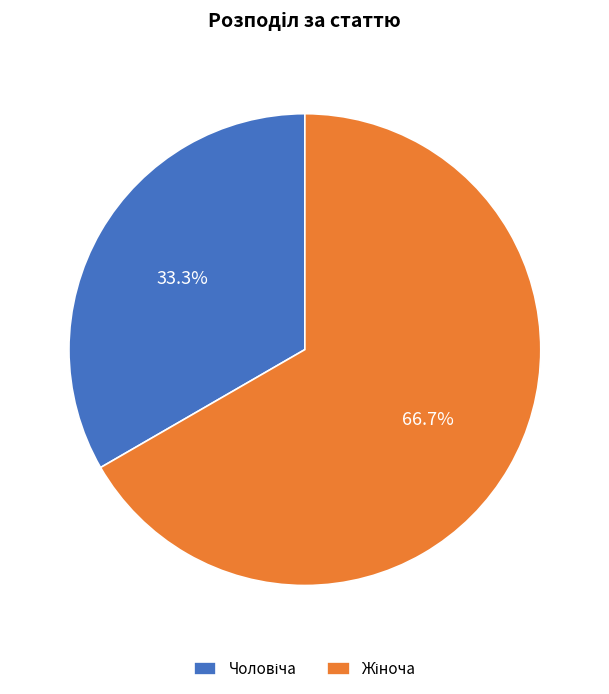

To the nearest percent, what is the average slice percentage?

50%